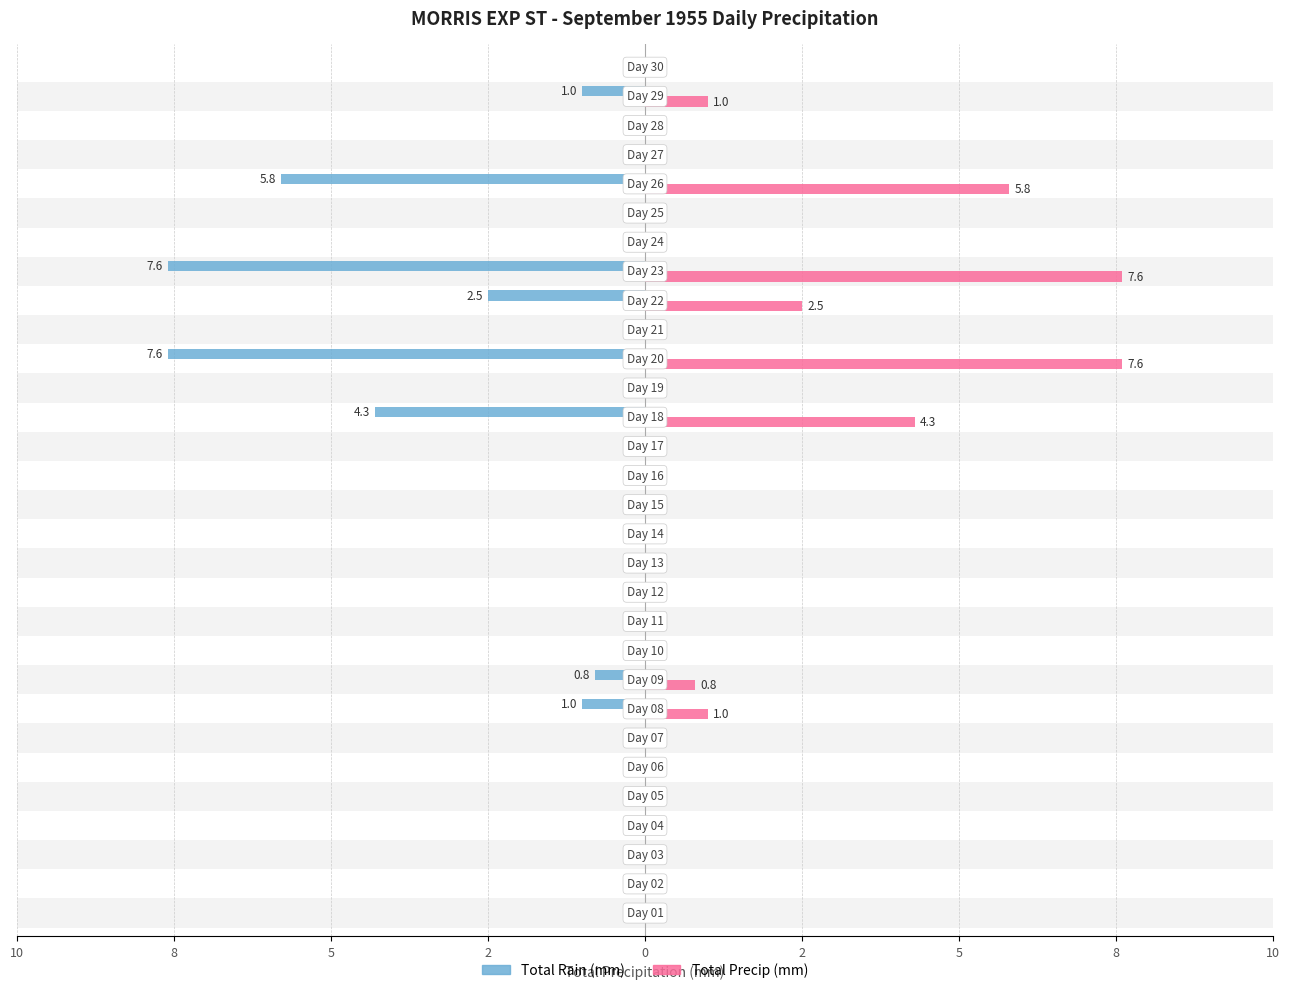

What are all the series names shown in the legend?

Total Rain (mm), Total Precip (mm)